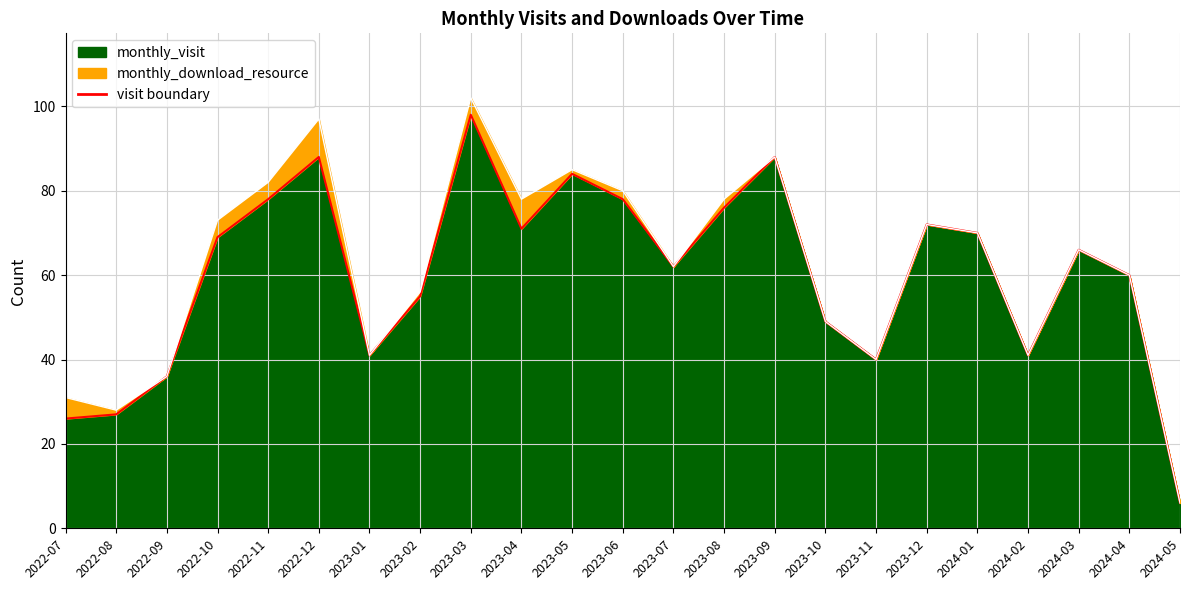

What is the minimum value shown in the chart?

6